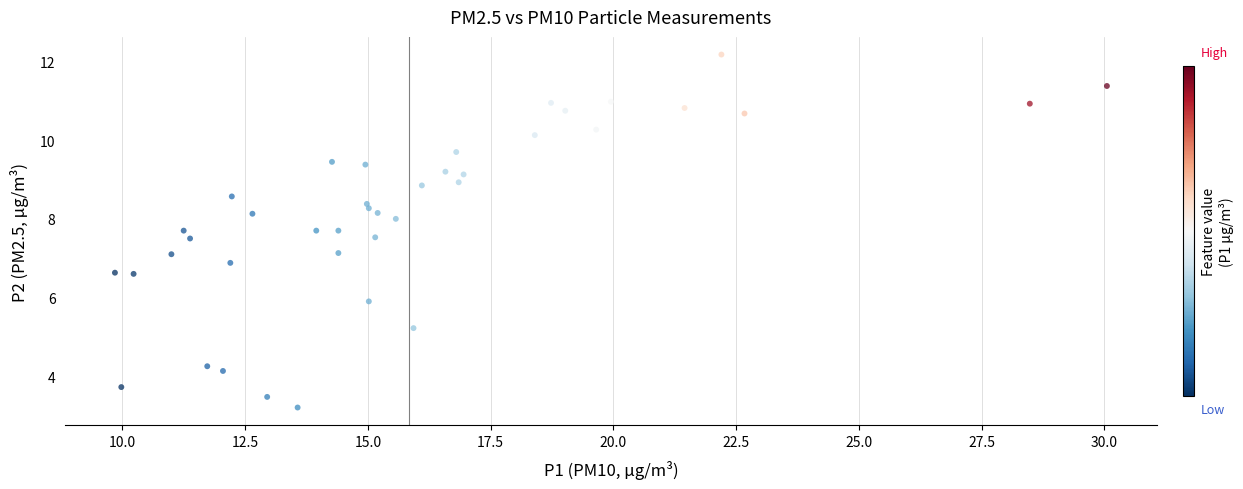

What is the range of X values (max minus min)?

20.2